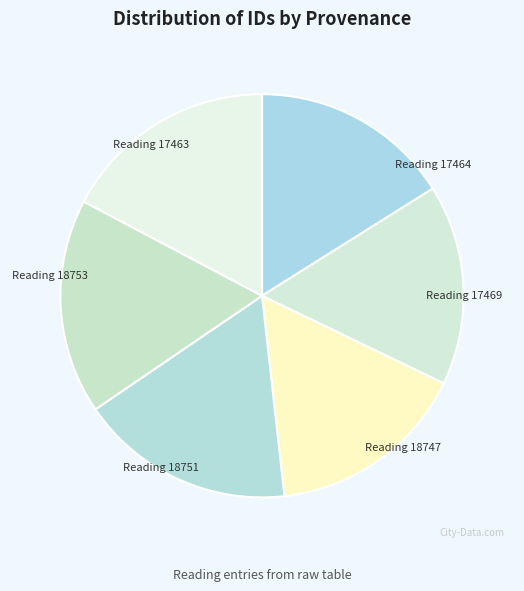

True or false: Reading 17469 accounts for 16% of the total.

True